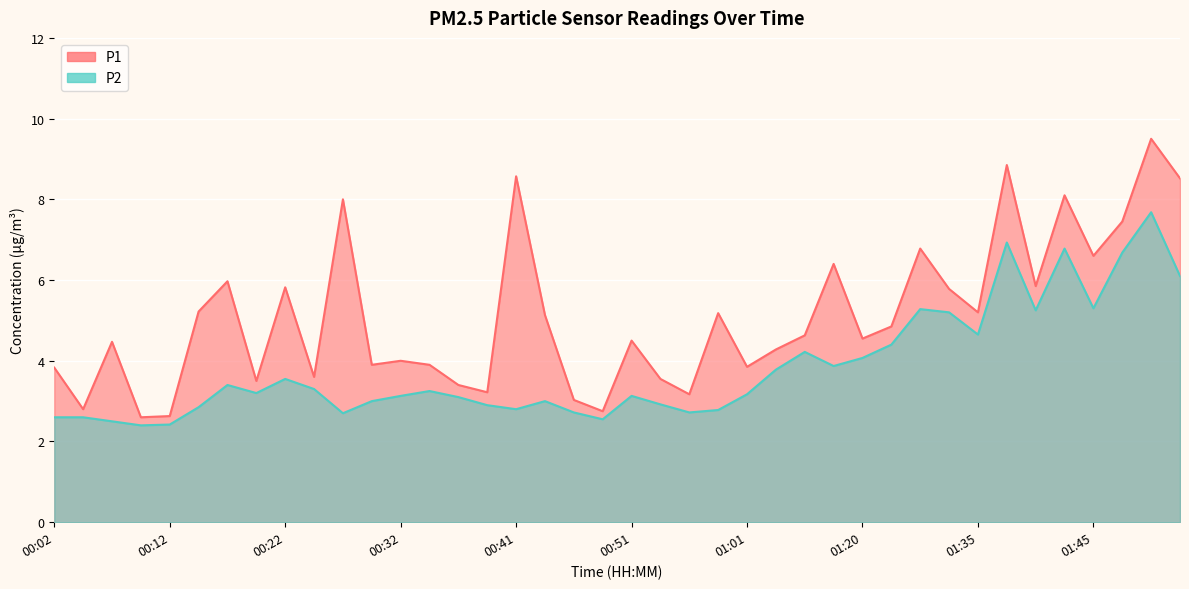

Reading left to right, list all the values displayed in this chart.

P1: 00:02=3.8	00:04=2.8	00:07=4.5	00:09=2.6	00:12=2.6	00:14=5.2	00:17=6.0	00:19=3.5	00:22=5.8	00:24=3.6	00:27=8.0	00:29=3.9	00:32=4.0	00:34=3.9	00:36=3.4	00:39=3.2	00:41=8.6	00:44=5.1	00:46=3.0	00:49=2.8	00:51=4.5	00:54=3.5	00:56=3.2	00:59=5.2	01:01=3.9	01:12=4.3	01:15=4.6	01:17=6.4	01:20=4.5	01:22=4.8	01:30=6.8	01:32=5.8	01:35=5.2	01:37=8.8	01:40=5.8	01:42=8.1	01:45=6.6	01:47=7.5	01:50=9.5	01:52=8.5
P2: 00:02=2.6	00:04=2.6	00:07=2.5	00:09=2.4	00:12=2.4	00:14=2.9	00:17=3.4	00:19=3.2	00:22=3.5	00:24=3.3	00:27=2.7	00:29=3.0	00:32=3.1	00:34=3.2	00:36=3.1	00:39=2.9	00:41=2.8	00:44=3.0	00:46=2.7	00:49=2.5	00:51=3.1	00:54=2.9	00:56=2.7	00:59=2.8	01:01=3.2	01:12=3.8	01:15=4.2	01:17=3.9	01:20=4.1	01:22=4.4	01:30=5.3	01:32=5.2	01:35=4.7	01:37=6.9	01:40=5.2	01:42=6.8	01:45=5.3	01:47=6.7	01:50=7.7	01:52=6.1